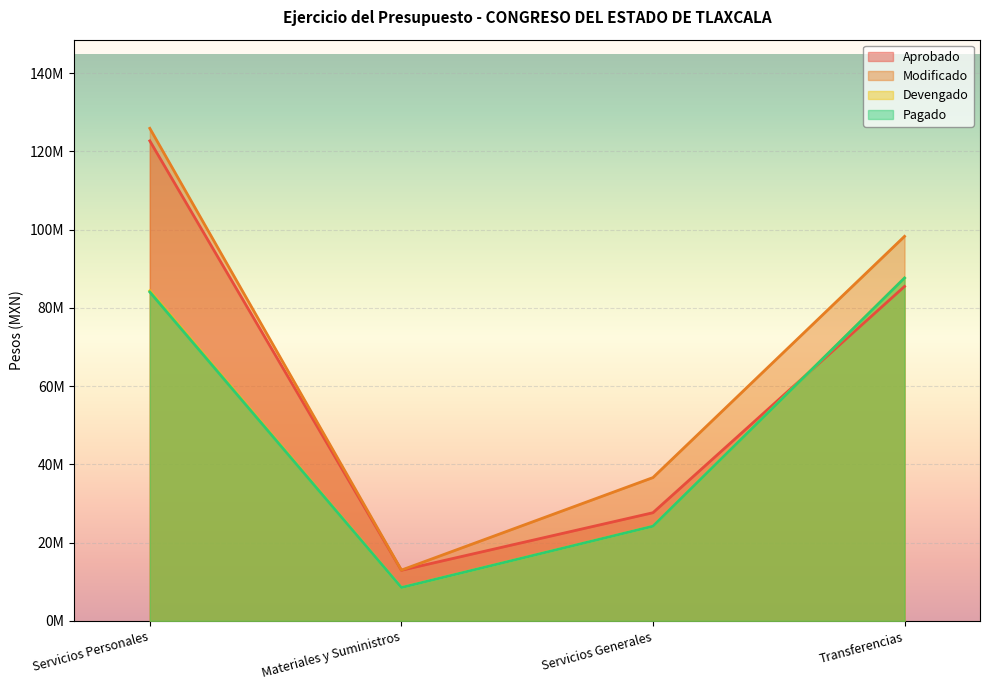

Which series has the largest total across all categories?

Modificado